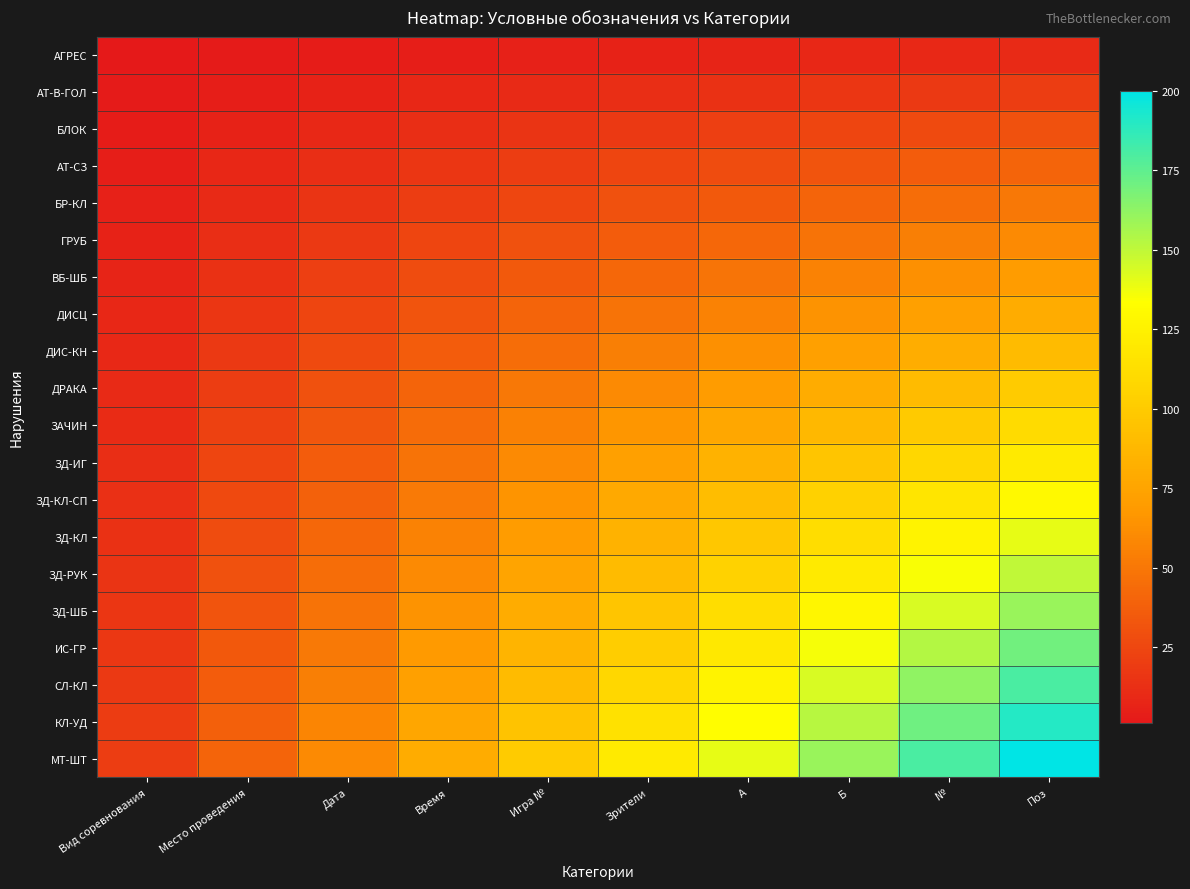

Which series has the largest total across all categories?

МТ-ШТ